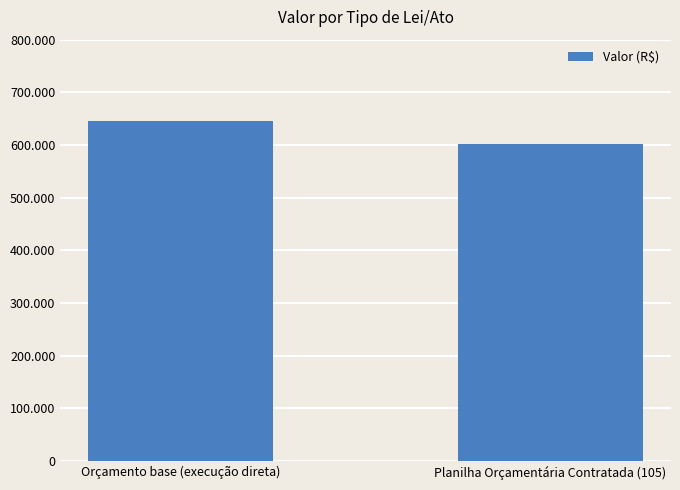

Are the bars horizontal?

No